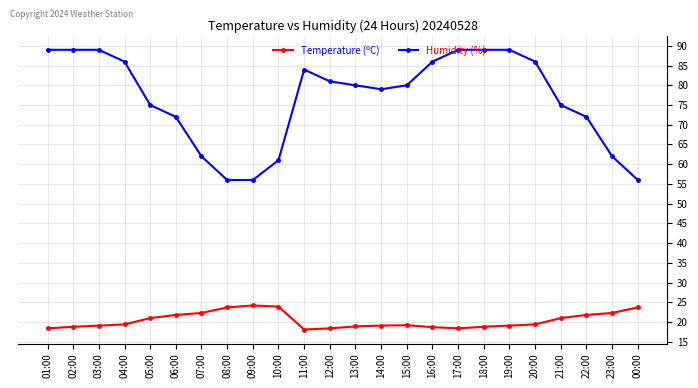

True or false: Humidity (%) and Temperature (ºC) intersect in this chart.

False